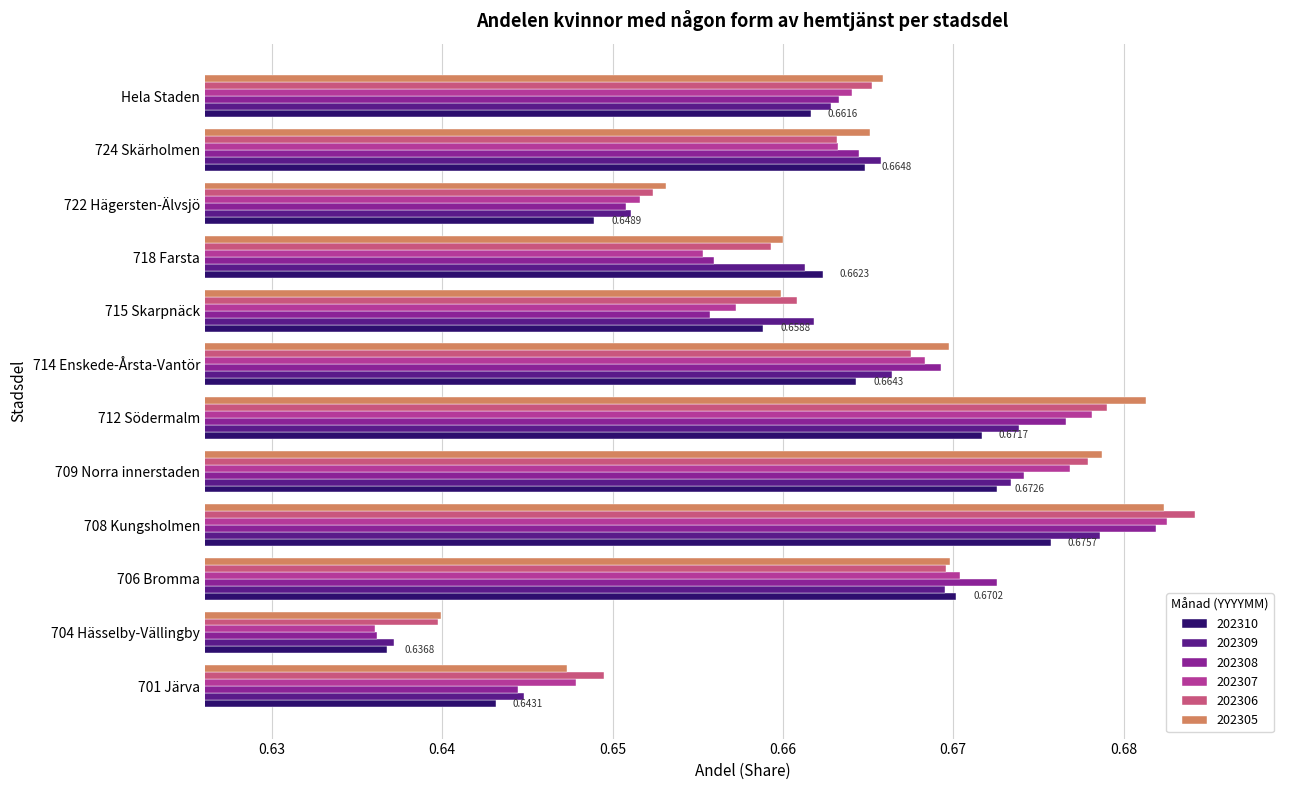

What is the sum of all 202310 values?

7.9